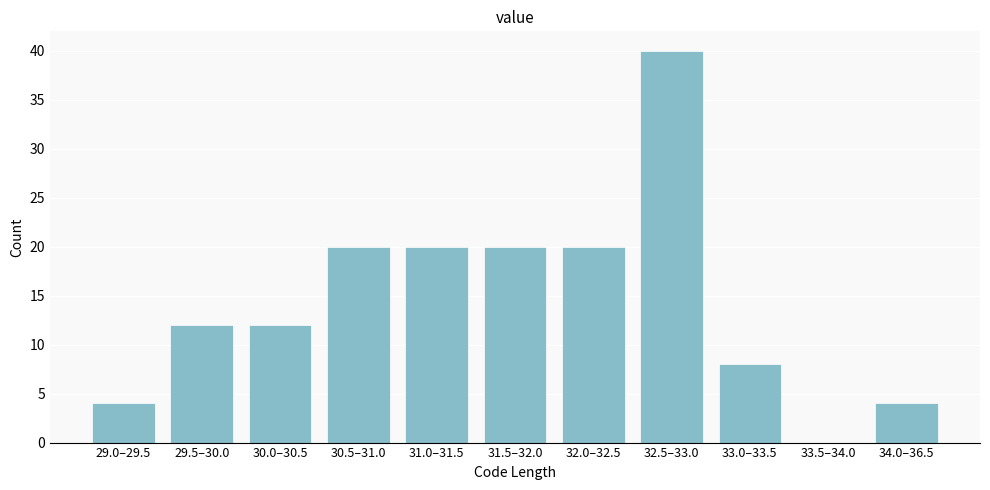

Reading left to right, extract all data points from this chart.

29.0–29.5=4	29.5–30.0=12	30.0–30.5=12	30.5–31.0=20	31.0–31.5=20	31.5–32.0=20	32.0–32.5=20	32.5–33.0=40	33.0–33.5=8	33.5–34.0=0	34.0–36.5=4